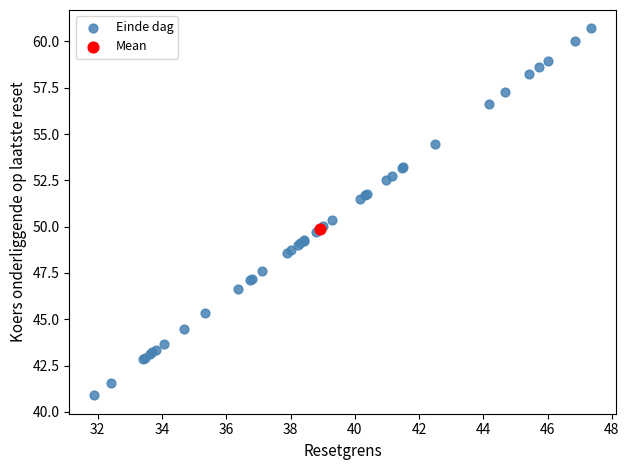

What are all the series names shown in the legend?

Einde dag, Mean